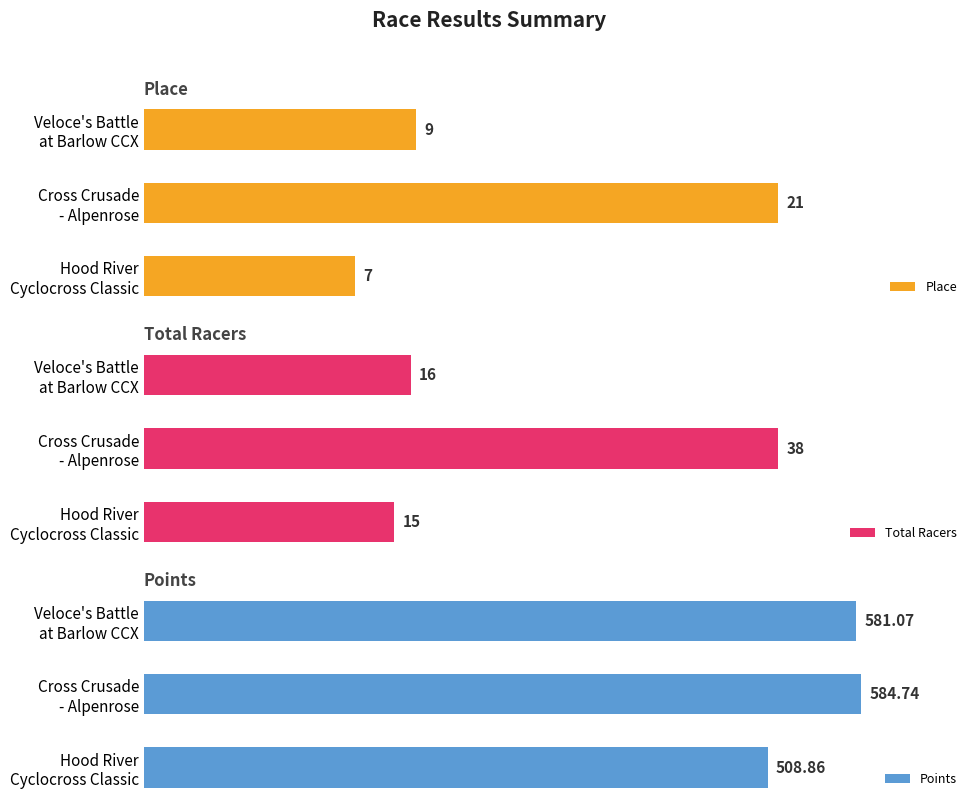

Which series changed the most between Cross Crusade - Alpenrose and Veloce's Battle at Barlow CCX?

Total Racers